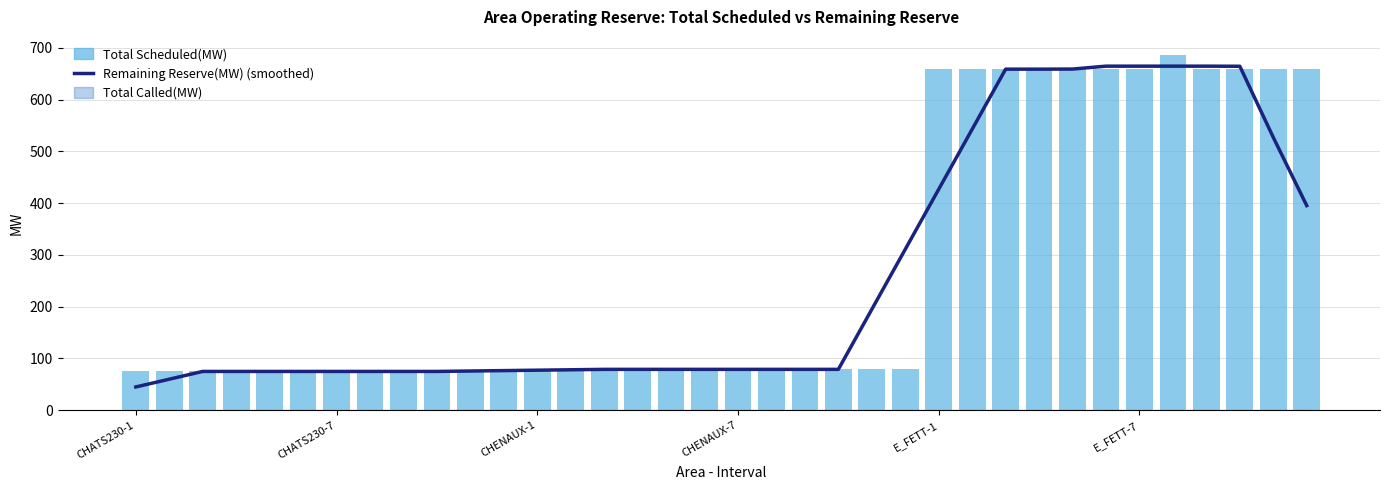

What is the sum of the Remaining Reserve(MW) (smoothed) values at 32 and 16?

743.8